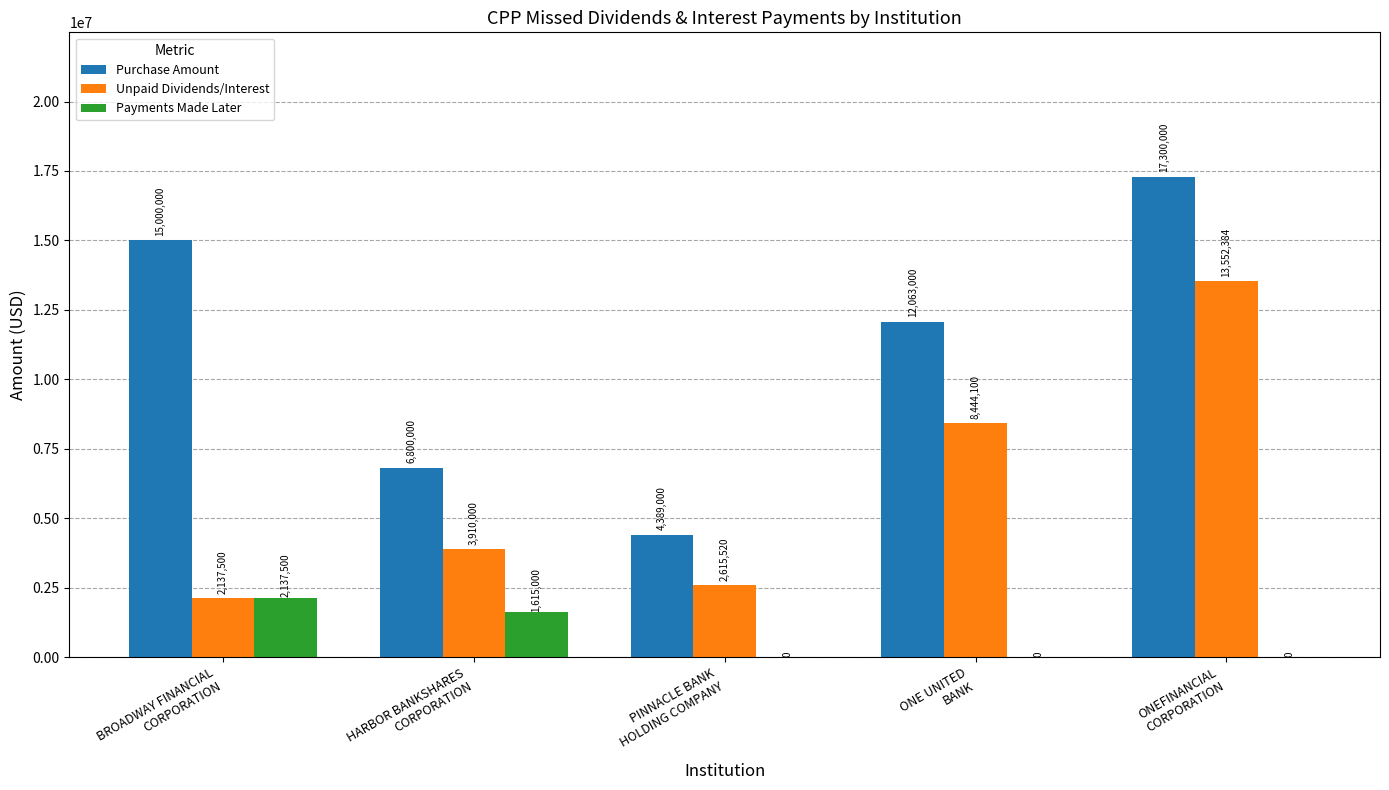

What is the maximum value for Unpaid Dividends/Interest?

13552384.2